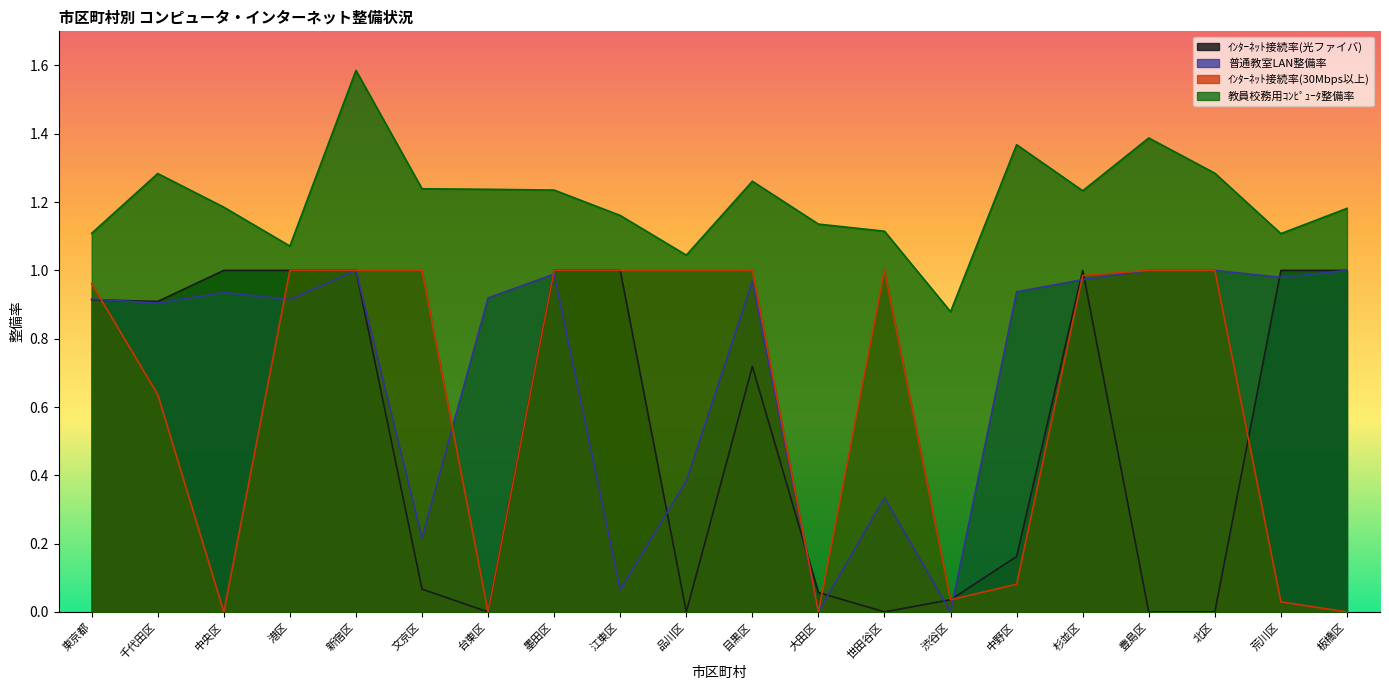

What is the label of the 8th point from the left?

墨田区